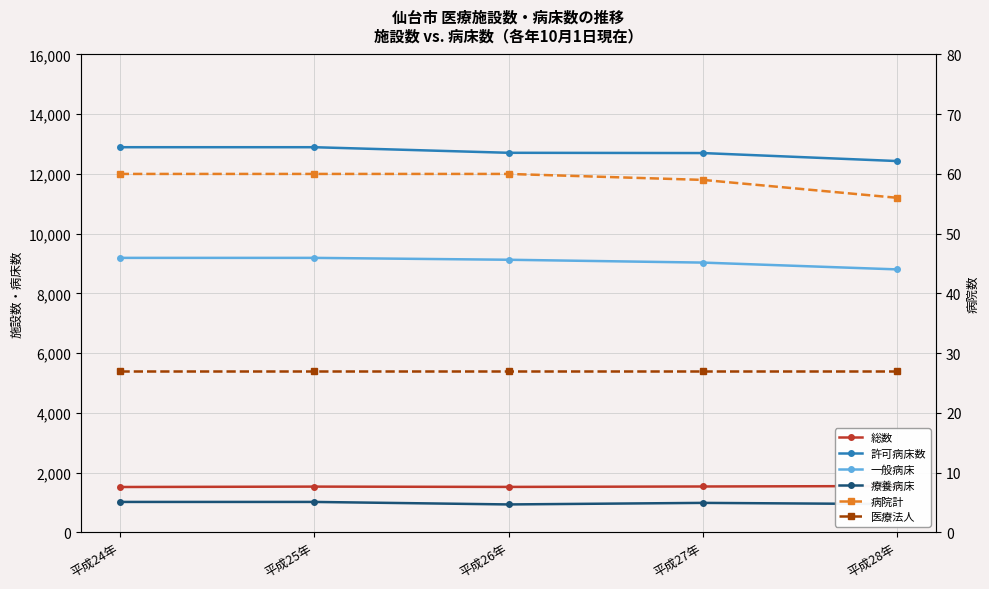

What is the average value of the 医療法人 series?

27